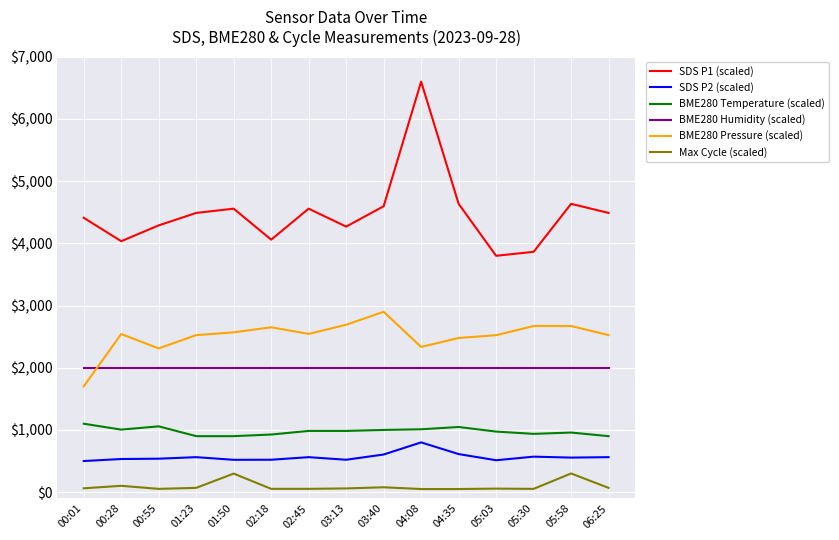

What is the difference between the maximum and second lowest values in the BME280 Pressure (scaled) series?

589.3